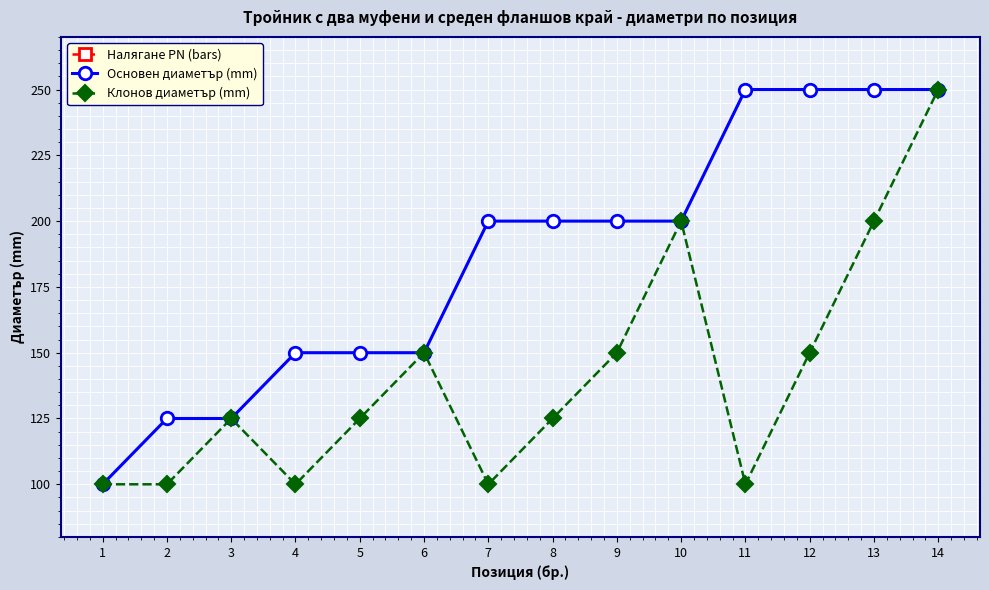

At which category does the chart reach its peak across all series?

11